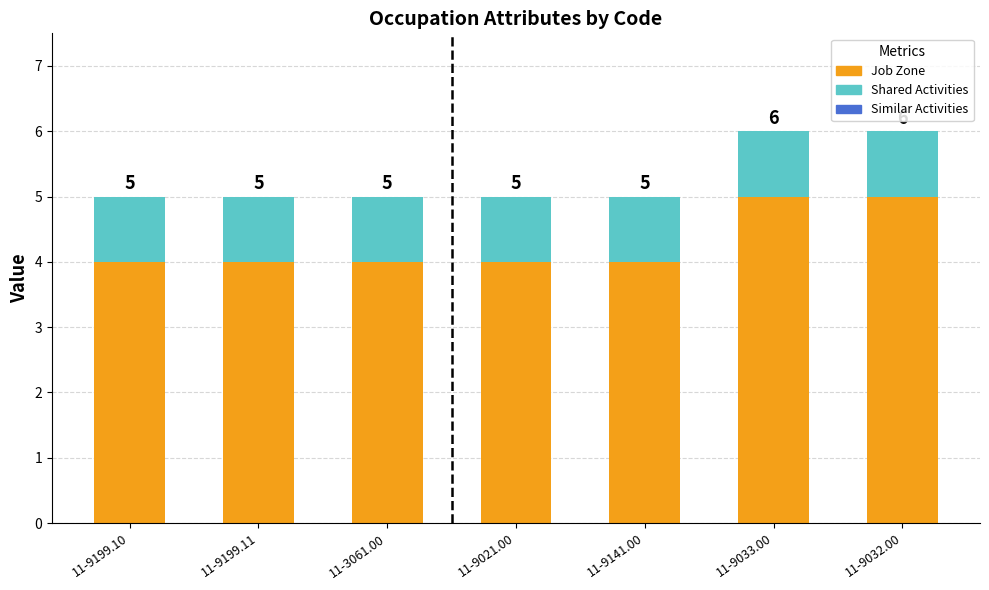

What is the minimum value for Job Zone?

4